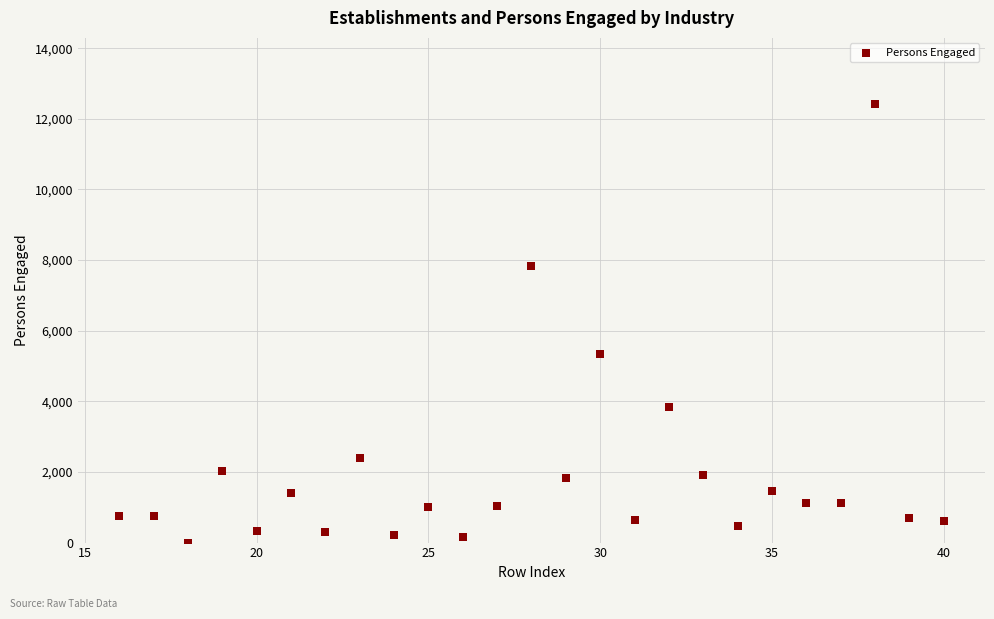

What Y value in the scatter plot is closest to 6215?

5343